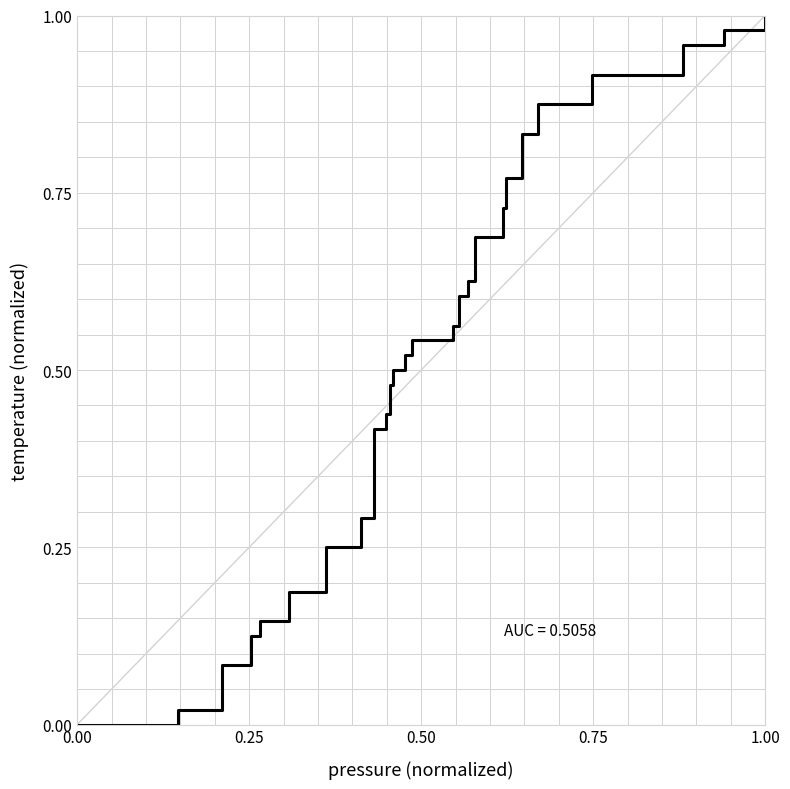

How many categories are shown in the chart?

40